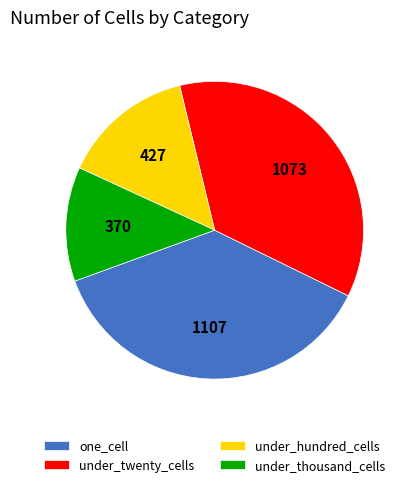

Is under_hundred_cells the majority of the pie?

No